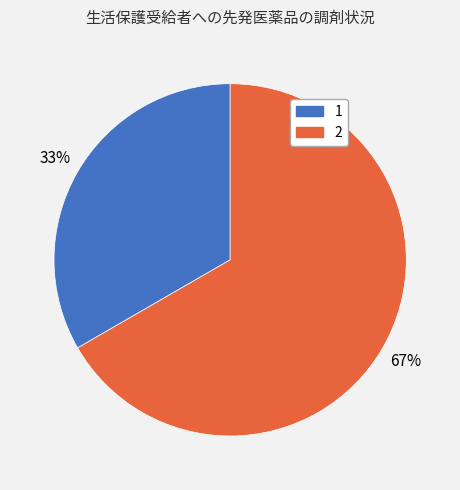

Does 2 represent more than half of the total?

Yes